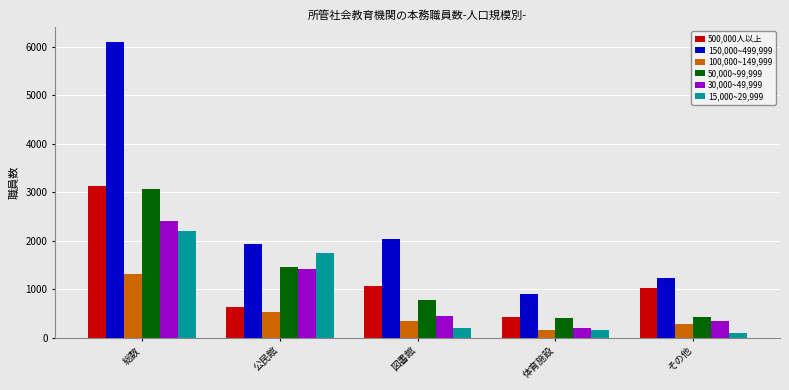

Rank the series by their maximum value, from lowest to highest.

100,000~149,999, 15,000~29,999, 30,000~49,999, 50,000~99,999, 500,000人以上, 150,000~499,999